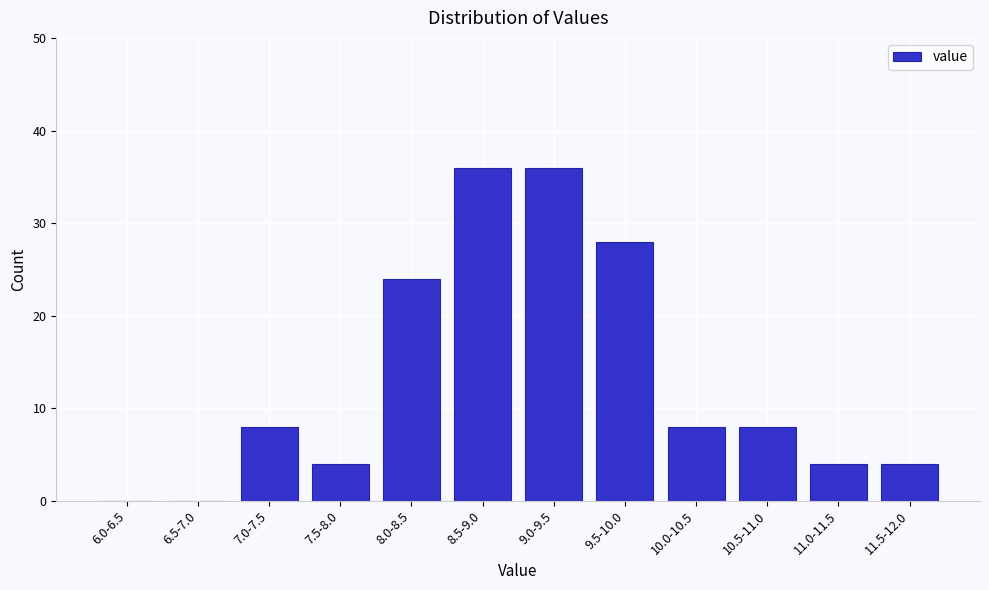

At which label is the value closest to 18?

8.0-8.5